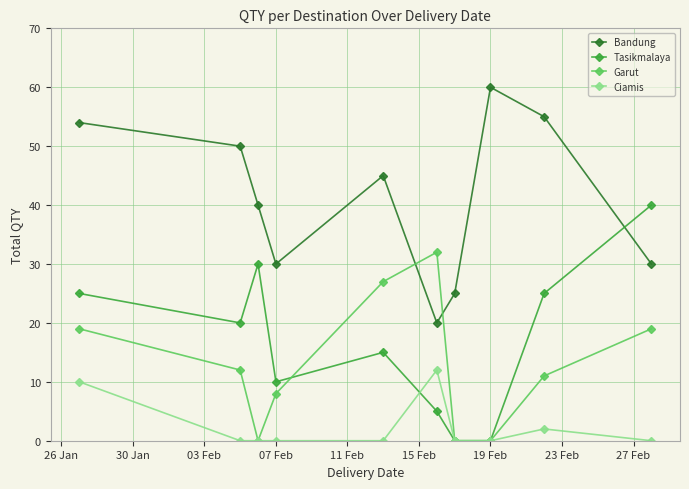

What is the value of the Ciamis point at the 1st from the left?

10